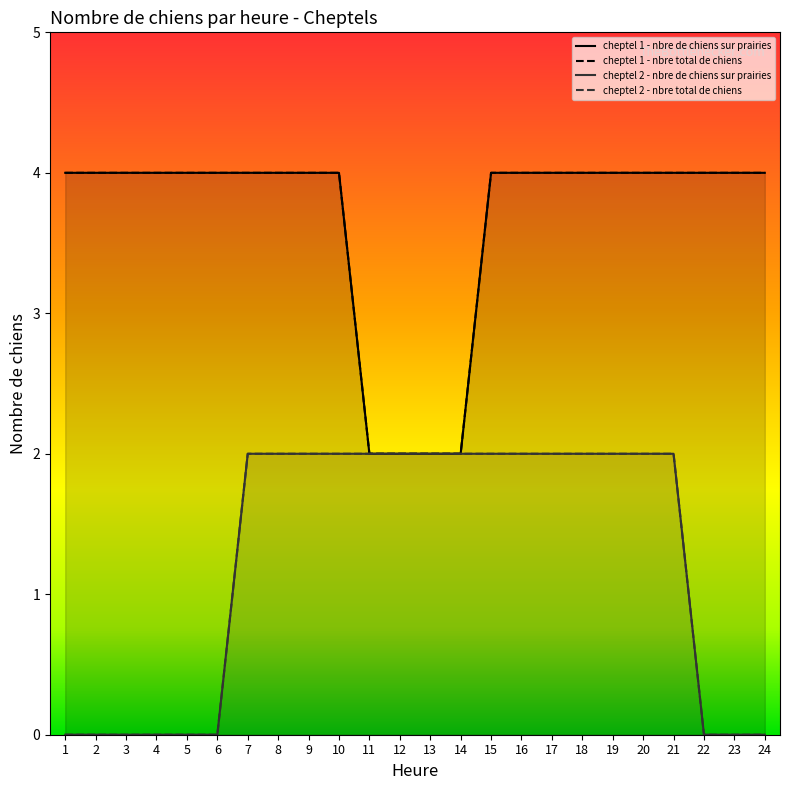

True or false: cheptel 2 - nbre de chiens sur prairies and cheptel 1 - nbre de chiens sur prairies cross at least once.

False